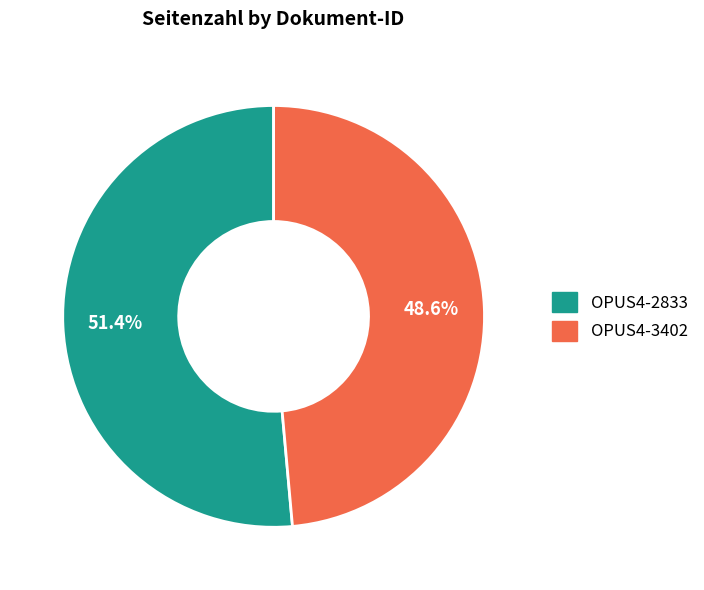

What is the largest slice in the pie chart?

OPUS4-2833